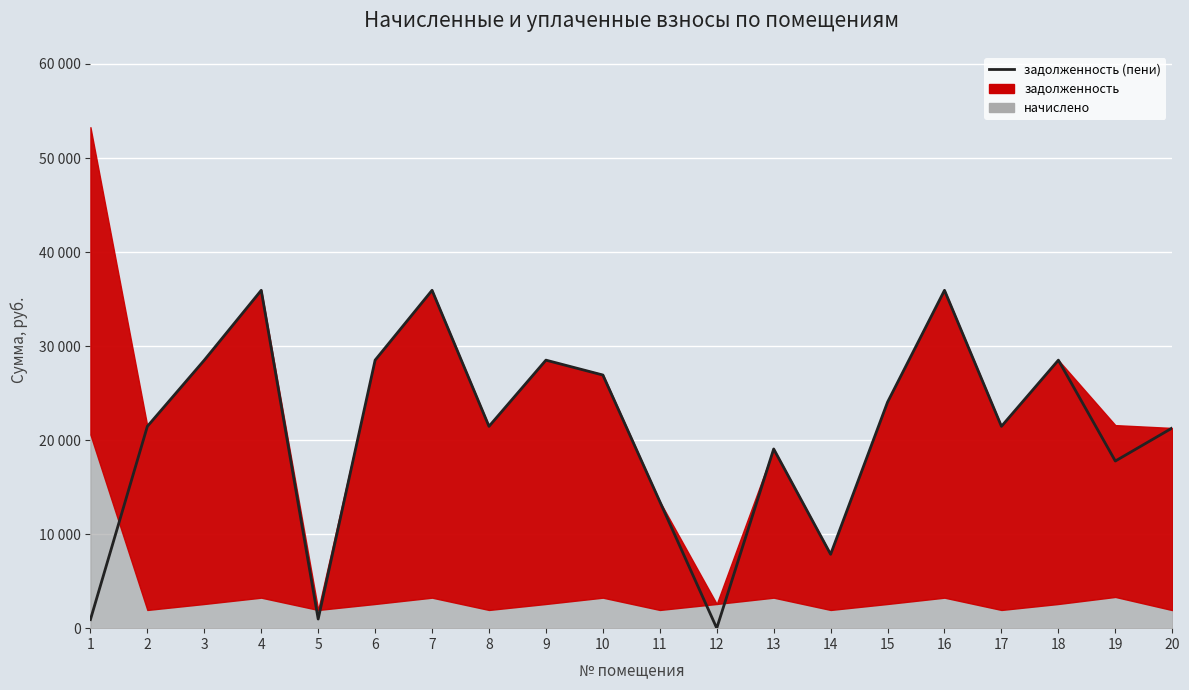

Count the number of categories in the chart.

20